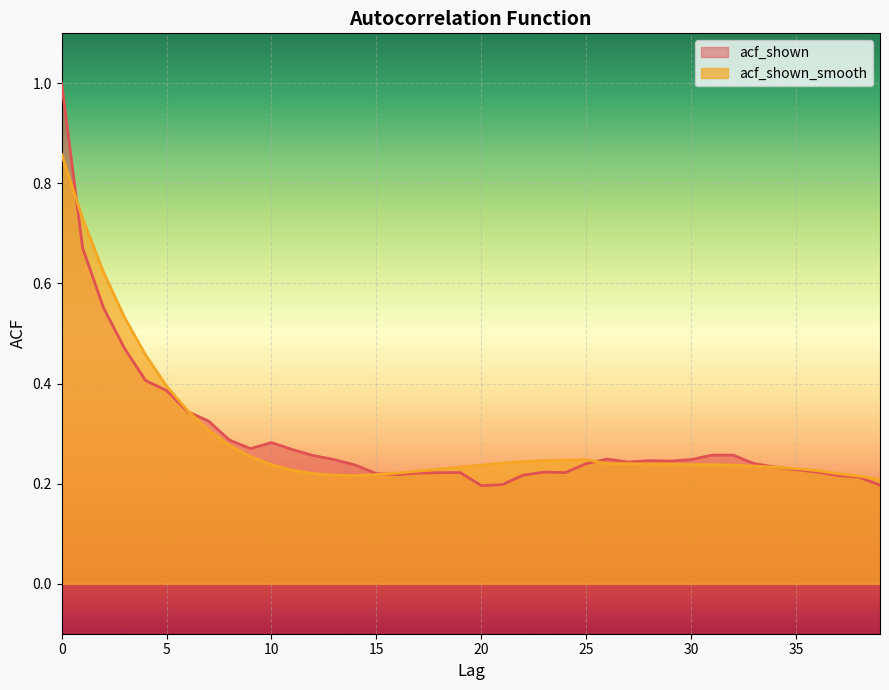

The value of acf_shown_smooth at 38 is 0.4. True or false?

False